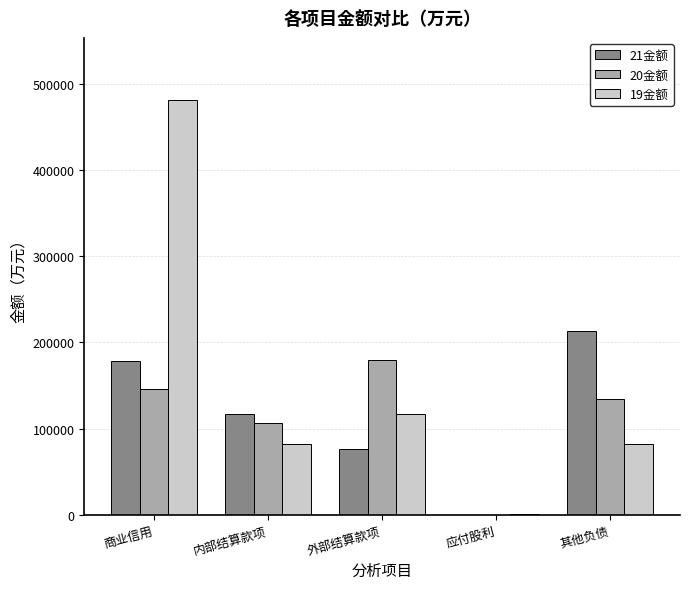

At which category is the sum across all series the highest?

商业信用